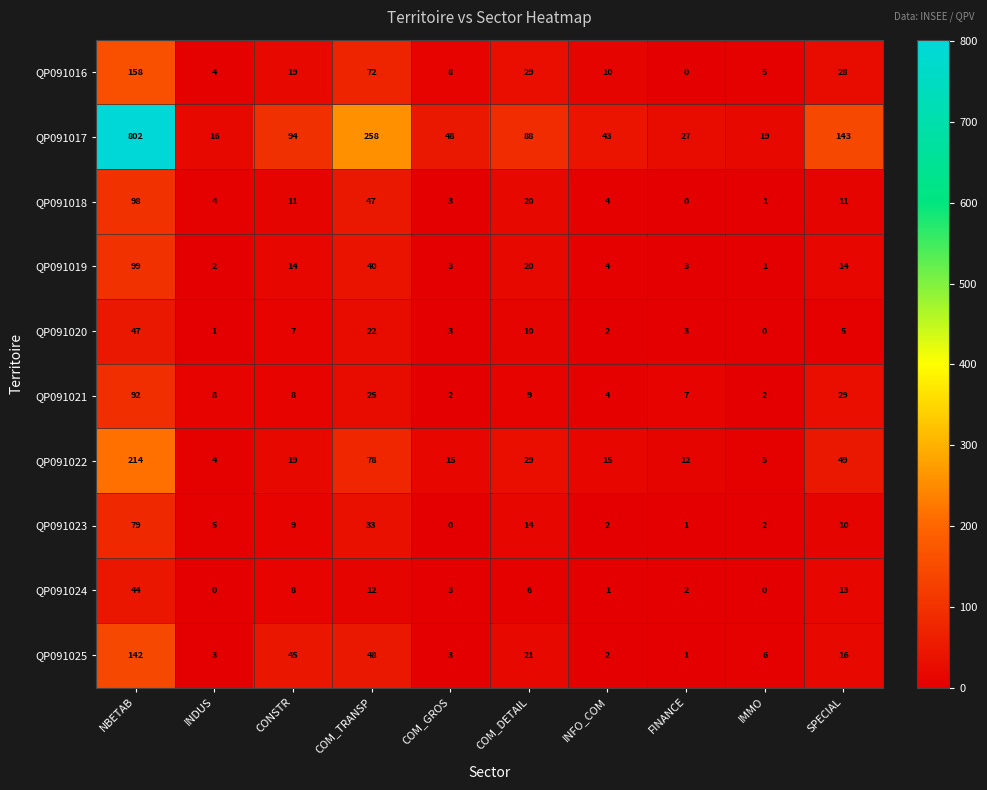

At which category is the sum across all series the highest?

NBETAB